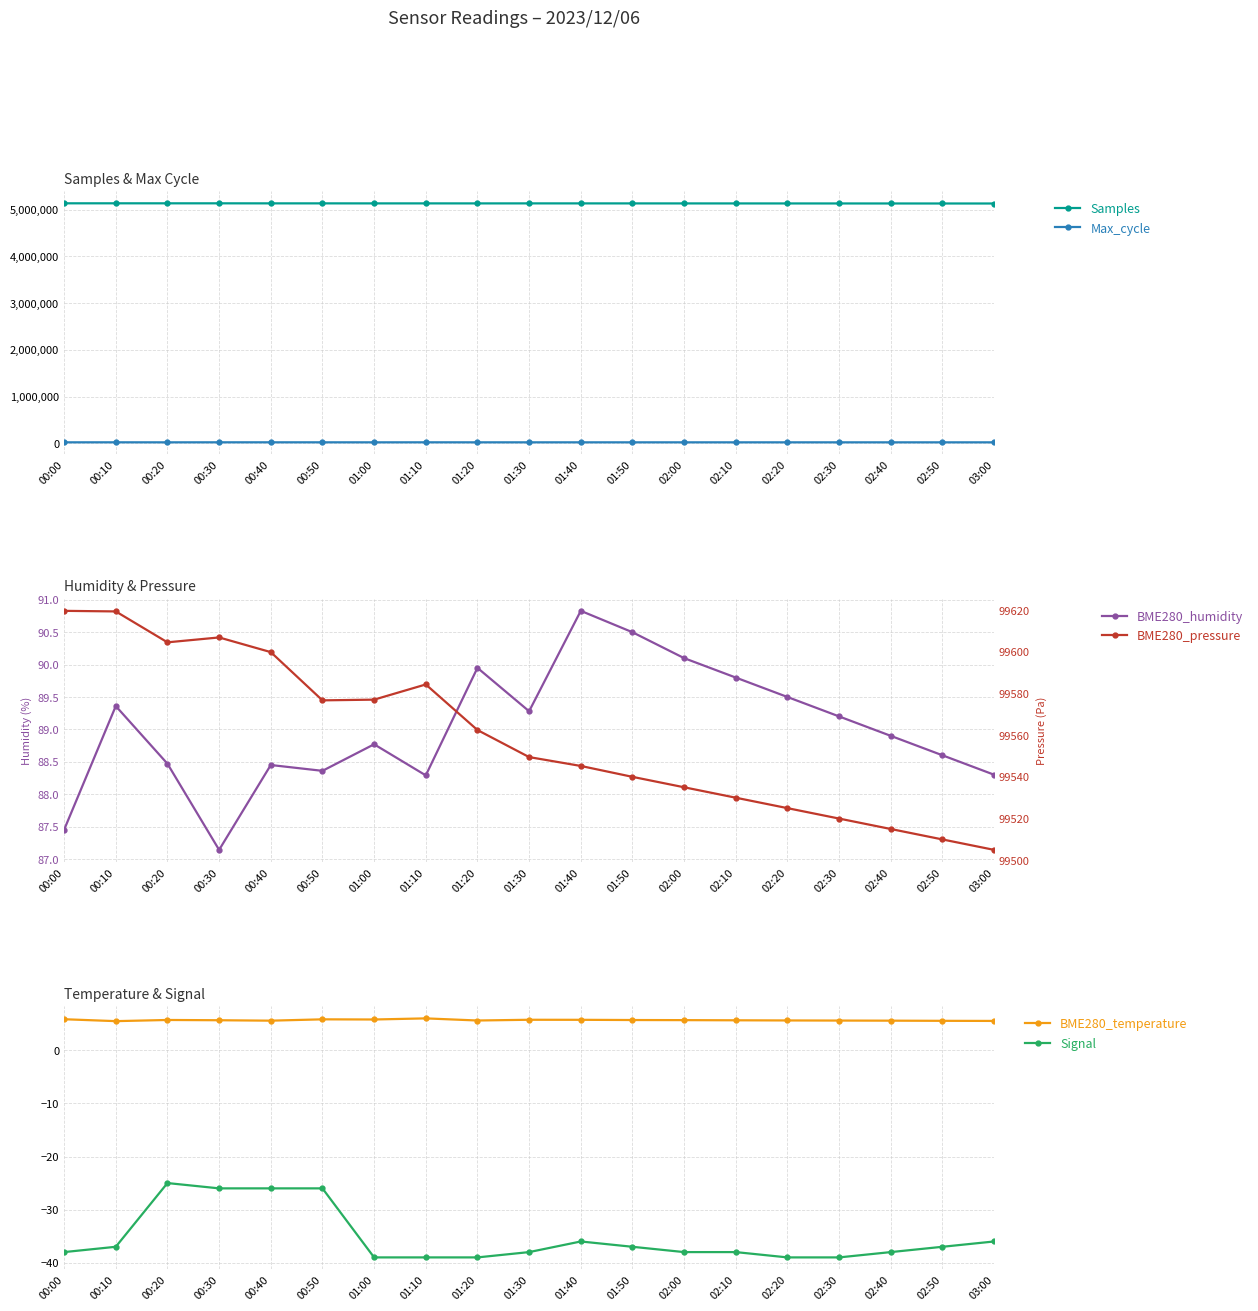

In BME280_temperature, how many points are lower than both neighbors (excluding endpoints)?

4